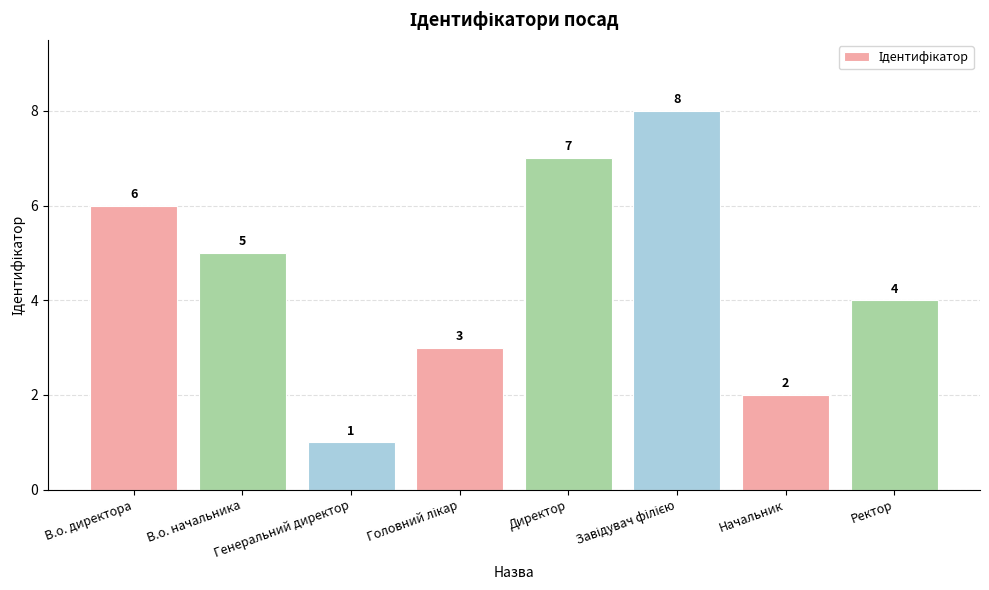

What is the change in value from В.о. директора to Ректор?

-2